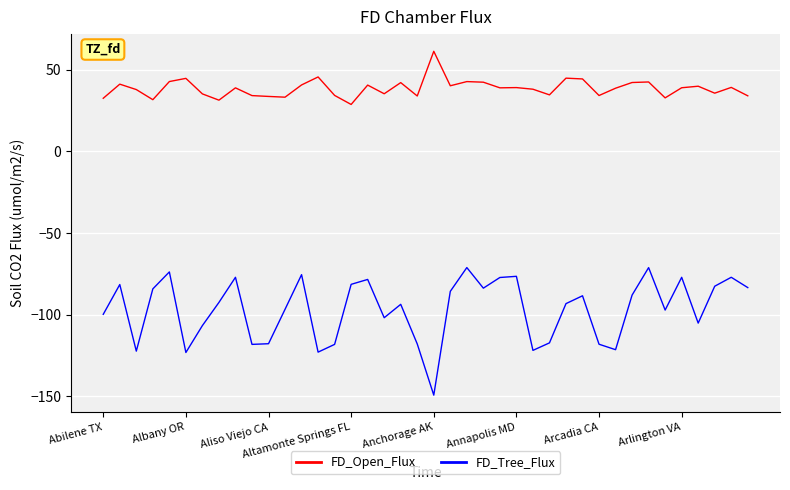

True or false: FD_Tree_Flux and FD_Open_Flux cross at least once.

False